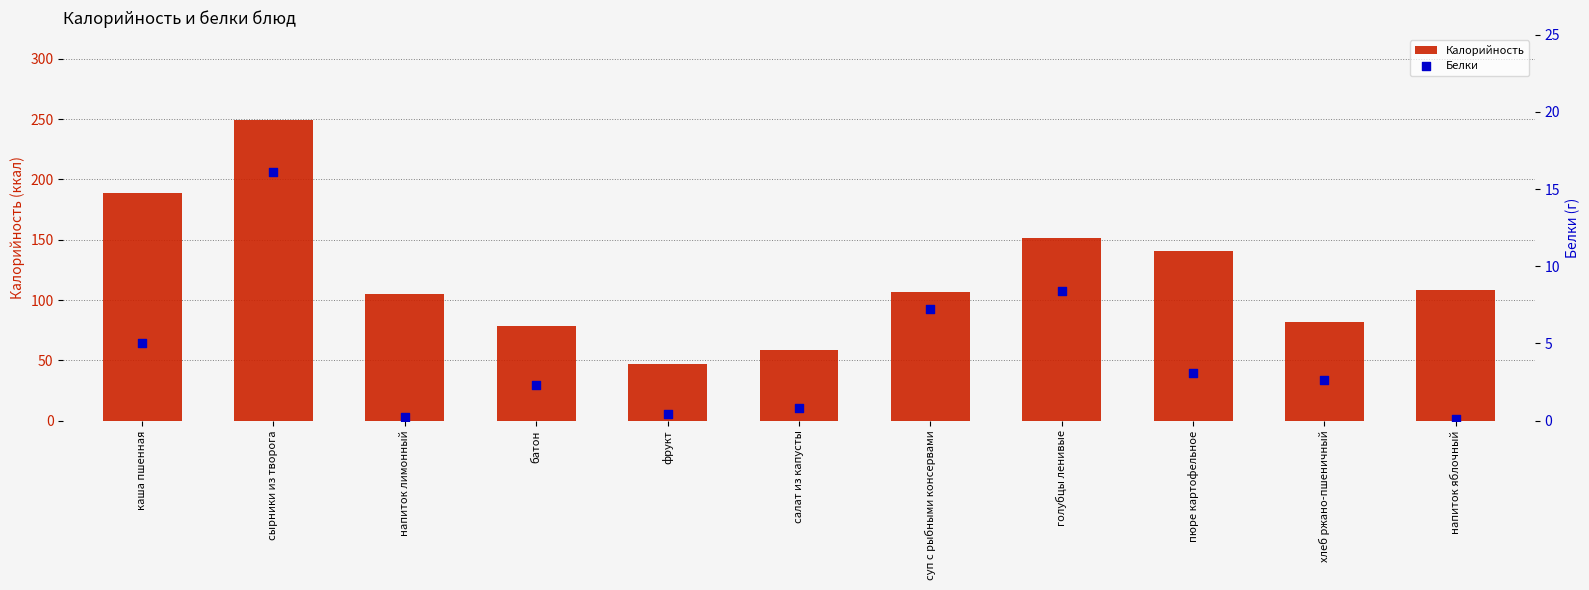

Which series contains the lowest Y value?

Белки